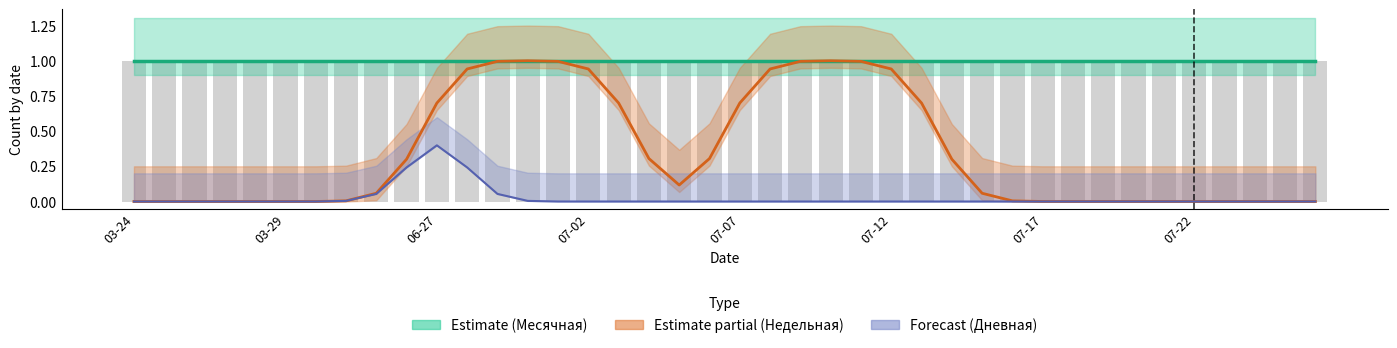

Is the value of Месячная at 13 greater than the value of Estimate partial (Недельная) at 14?

Yes